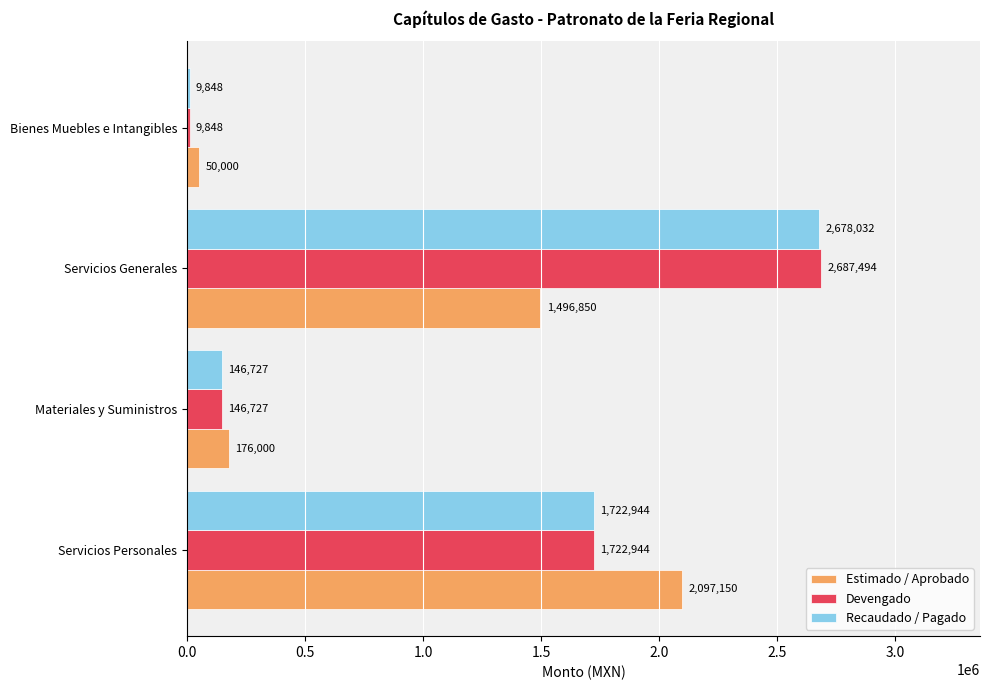

The value of Devengado at Servicios Generales is 2687494.1. True or false?

True